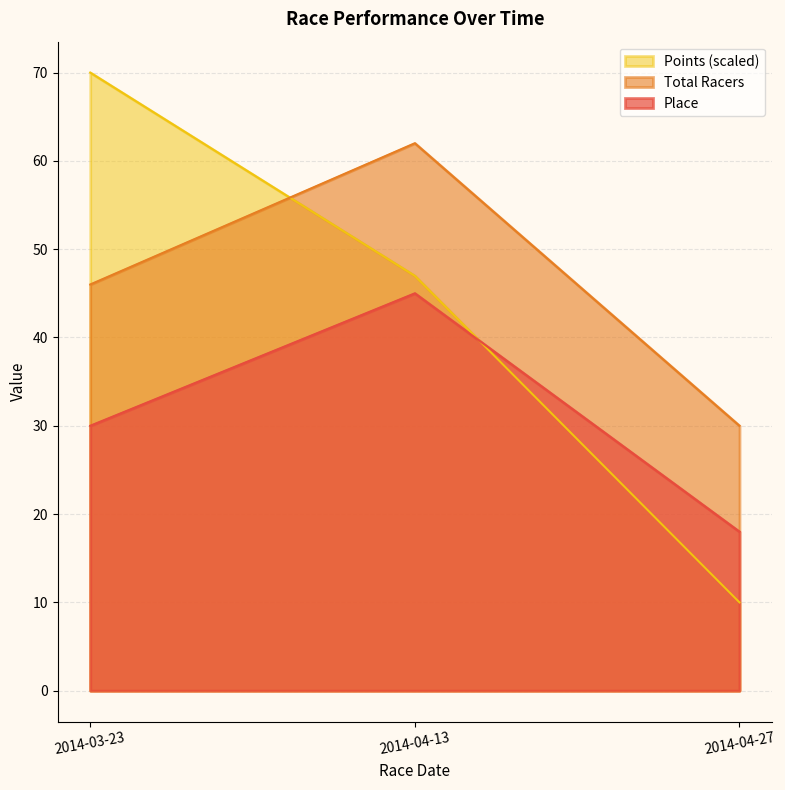

The value of Points at 2014-03-23 is 70.0. True or false?

True